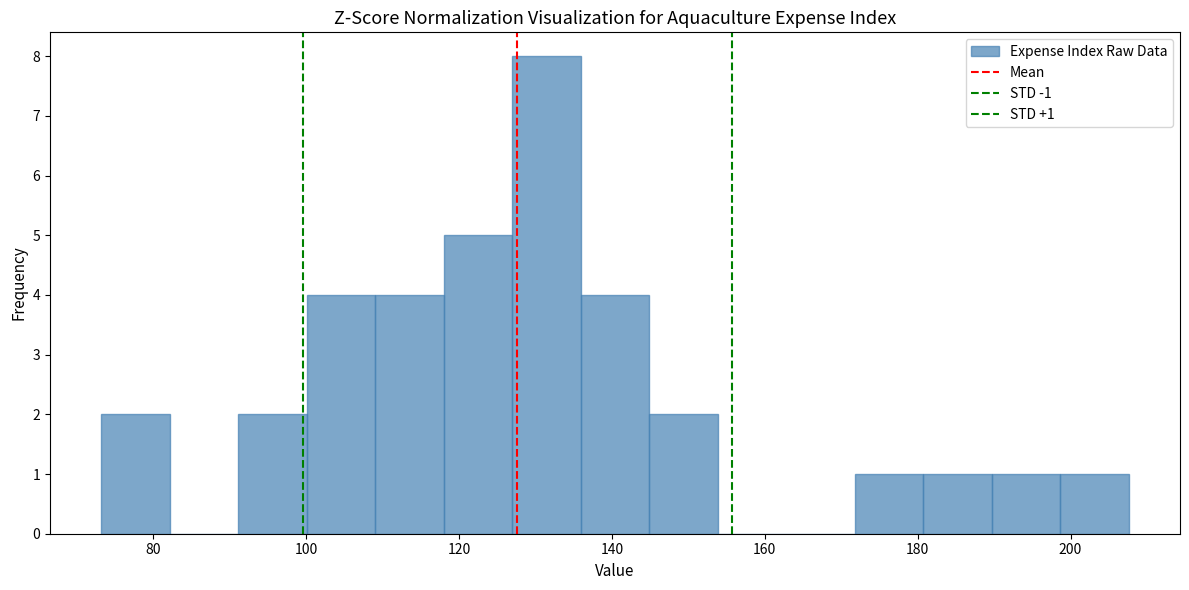

Over which range of the x-axis is the bar tallest?

126 to 136